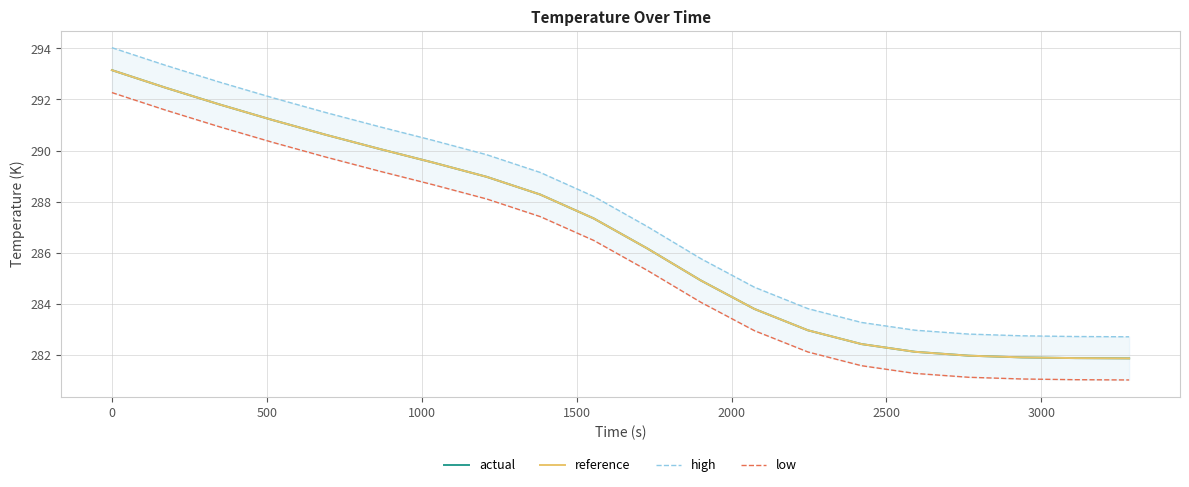

True or false: low and high intersect in this chart.

False